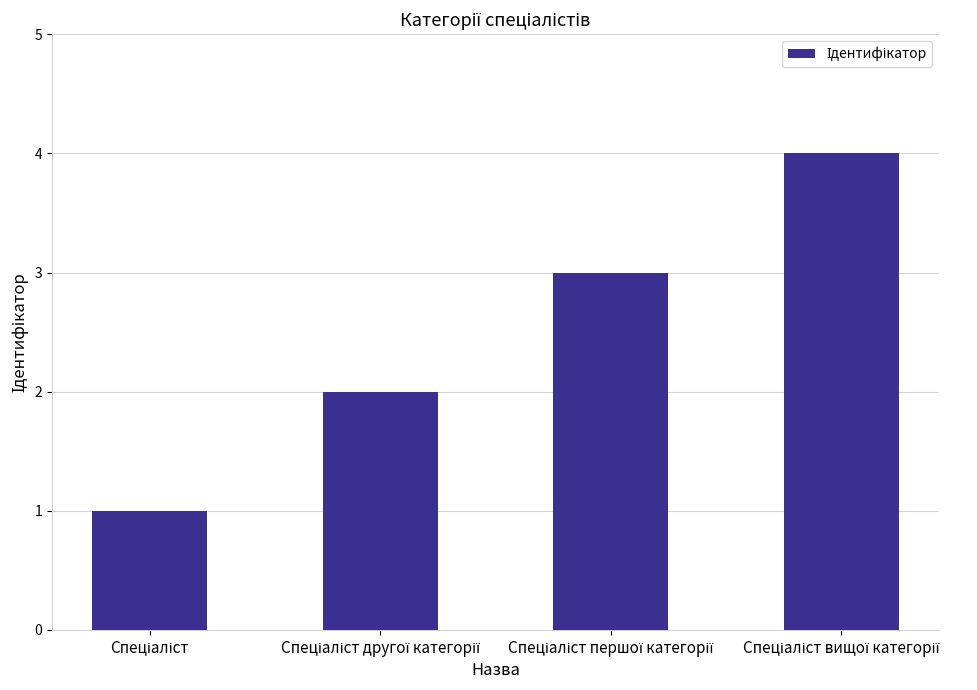

What is the greatest value displayed?

4